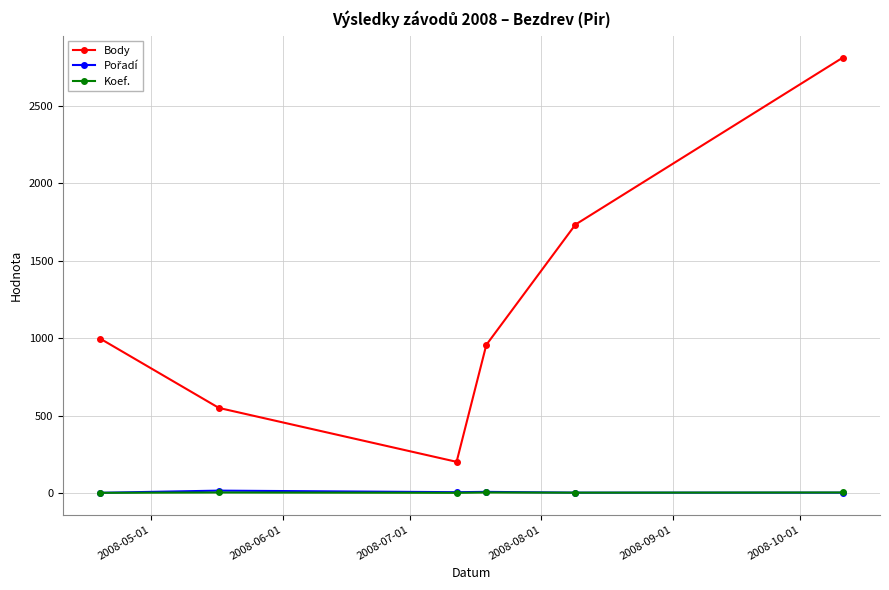

Which series has the largest total across all categories?

Body